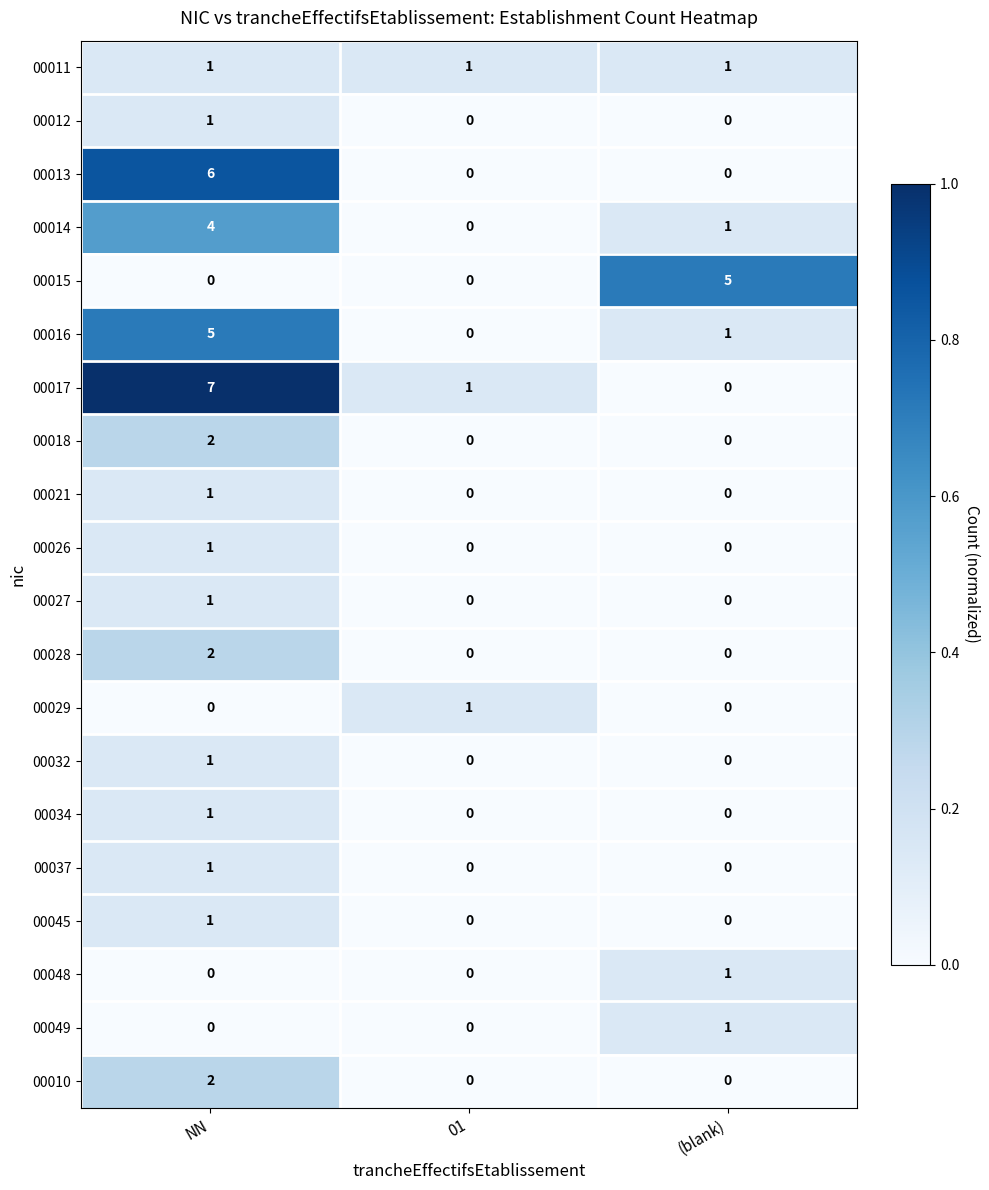

Which series has the largest range (max minus min)?

00017